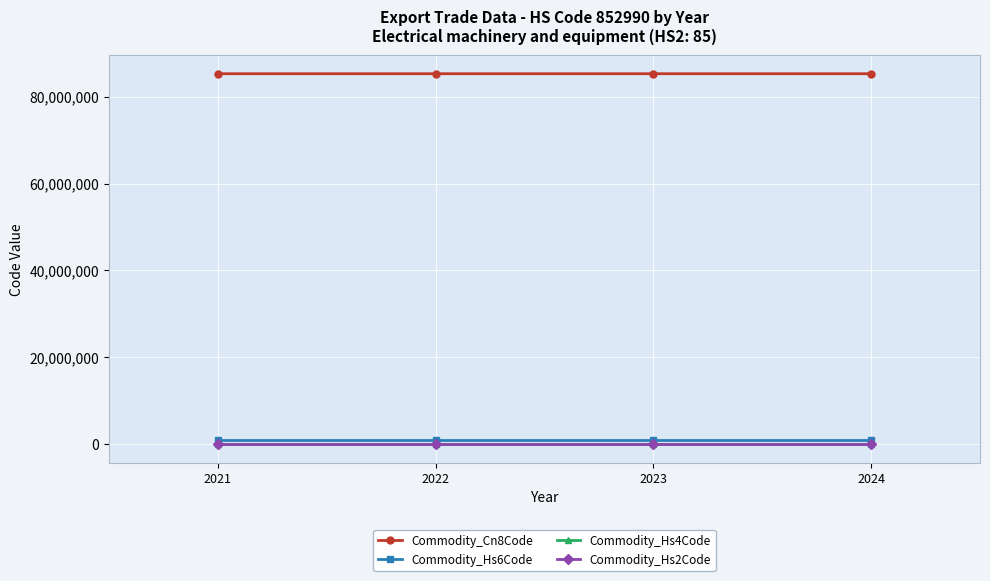

Is it true that Commodity_Hs4Code equals 8529 at 2023?

True